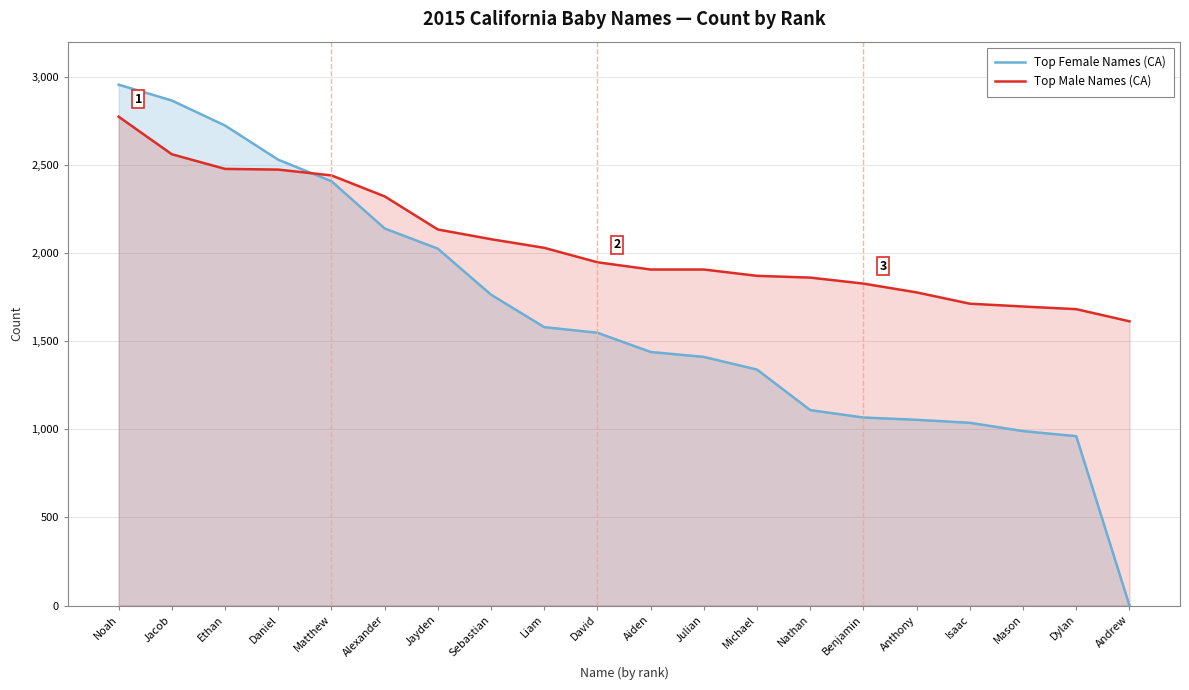

Is the value of Top Male Names (CA) at Michael greater than the value of Top Female Names (CA) at Jayden?

No